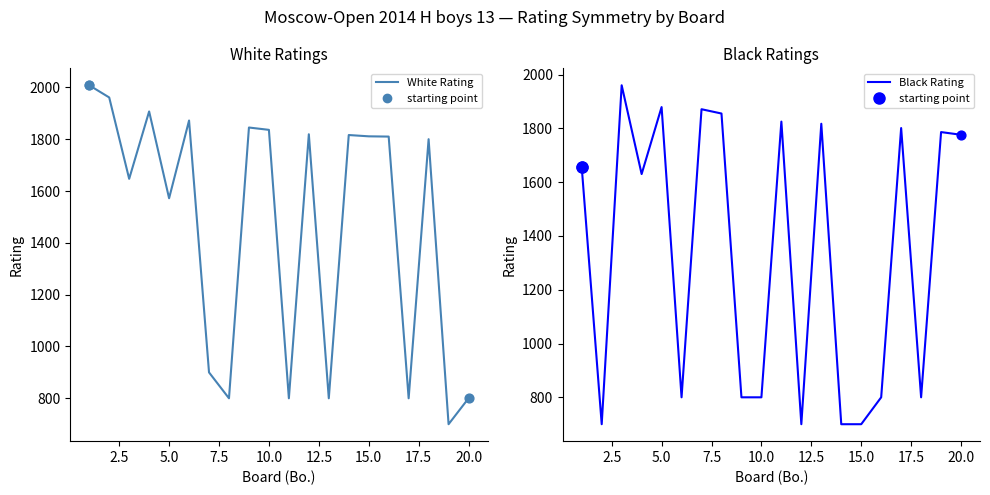

What are all the series names shown in the legend?

White Rating, Black Rating